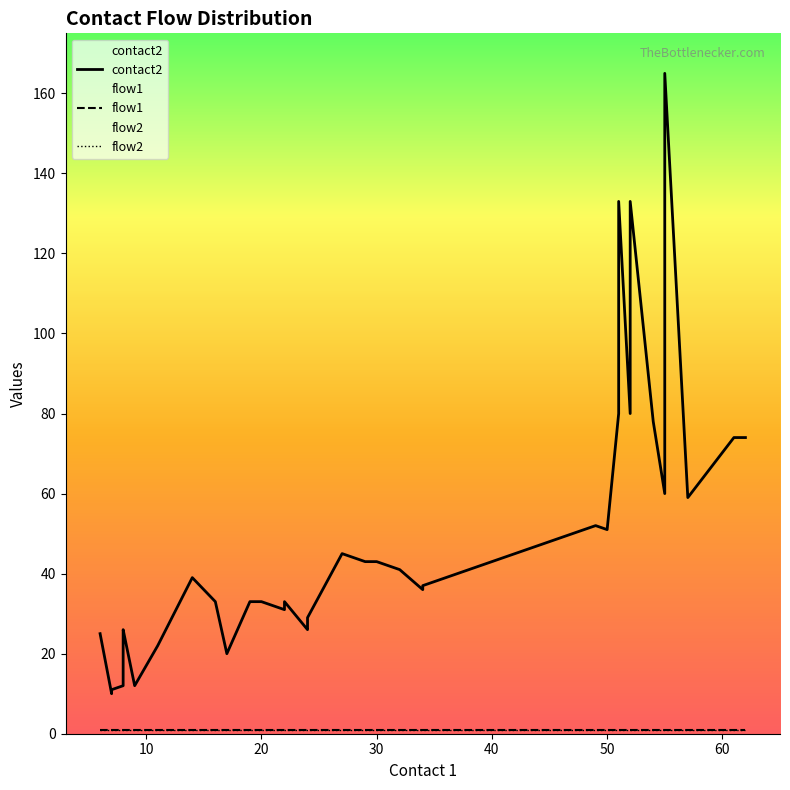

What is the smallest value displayed?

1